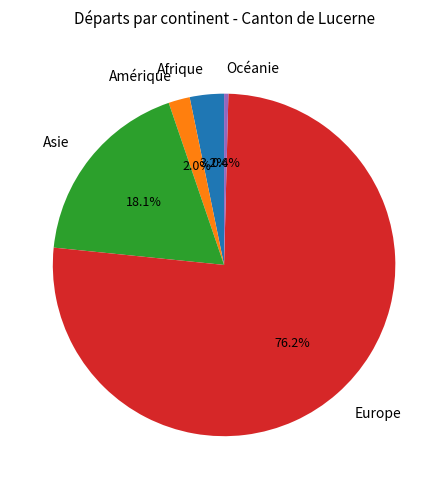

Is it true that Europe is 76% of the pie?

True